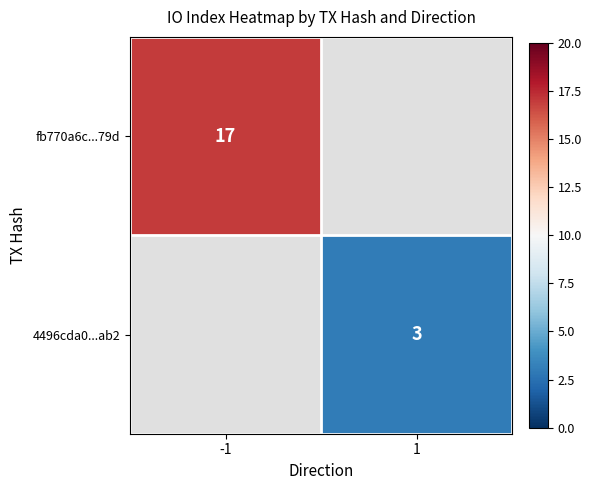

Between 1 and -1, which is larger?

-1